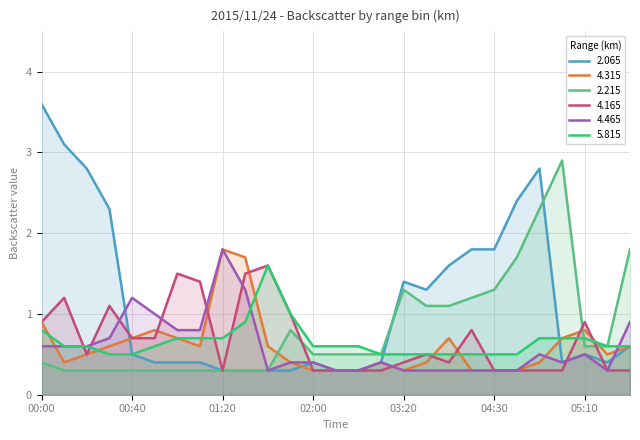

Does the chart have visible grid lines?

Yes